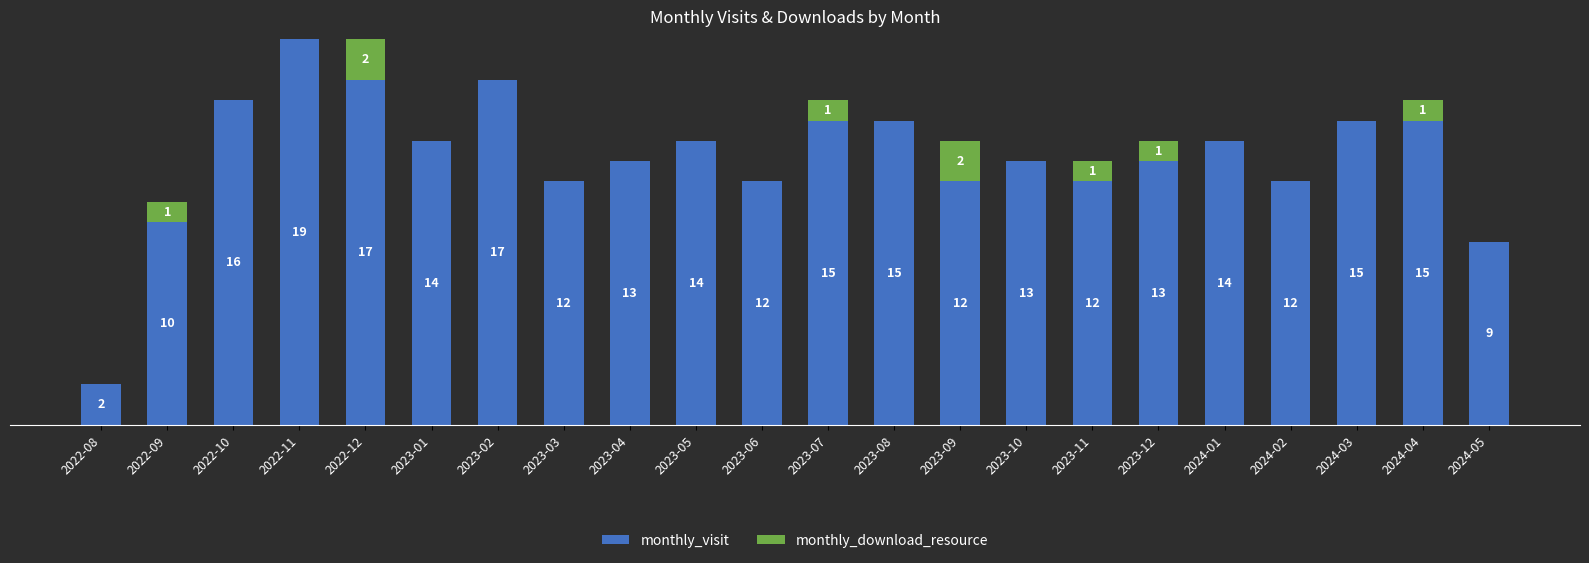

At which label does monthly_visit reach its peak?

2022-11